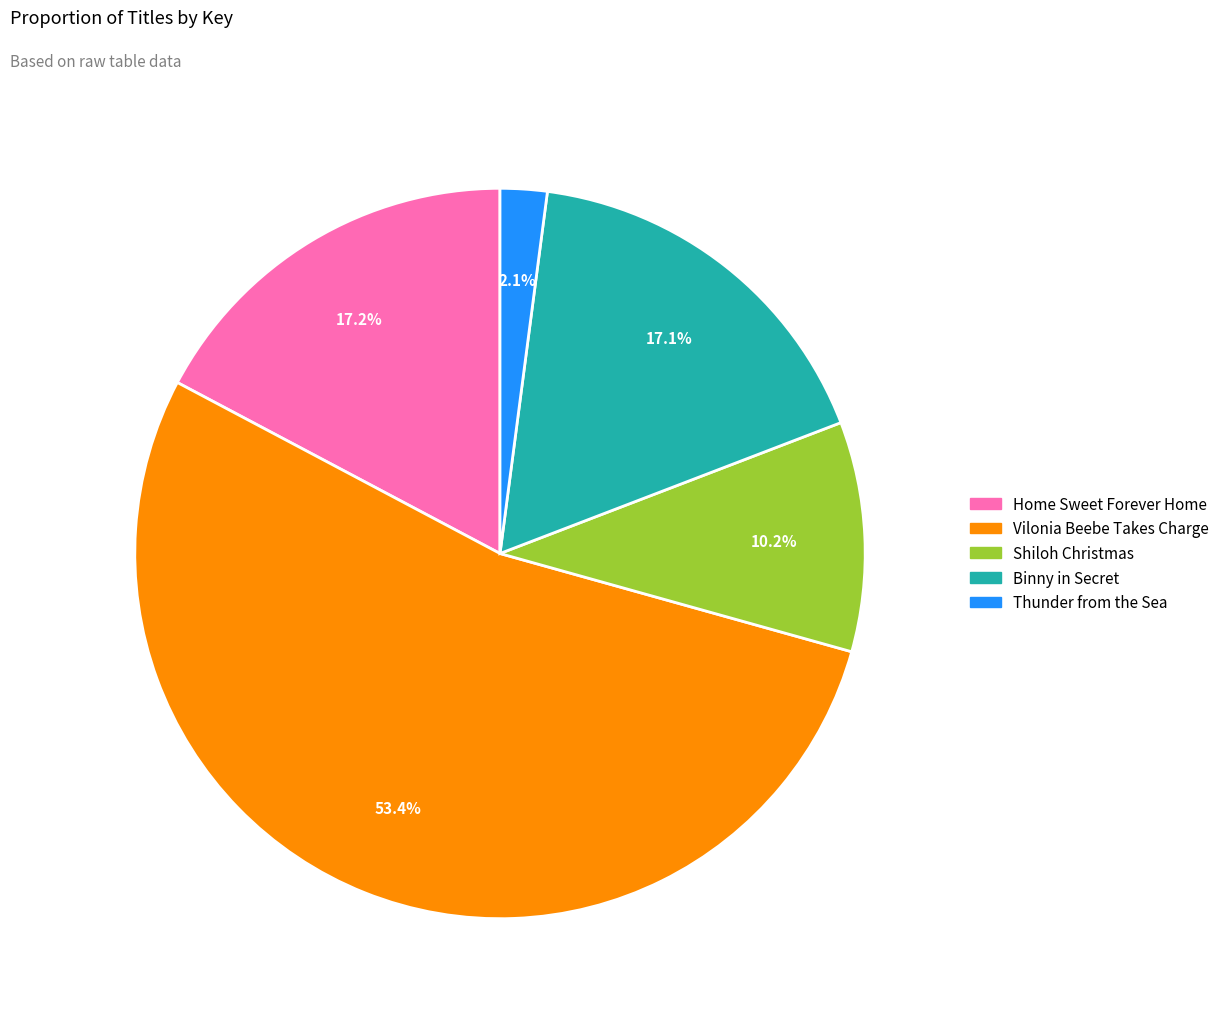

Approximately how many times larger is the value at Home Sweet Forever Home compared to Shiloh Christmas?

1.7